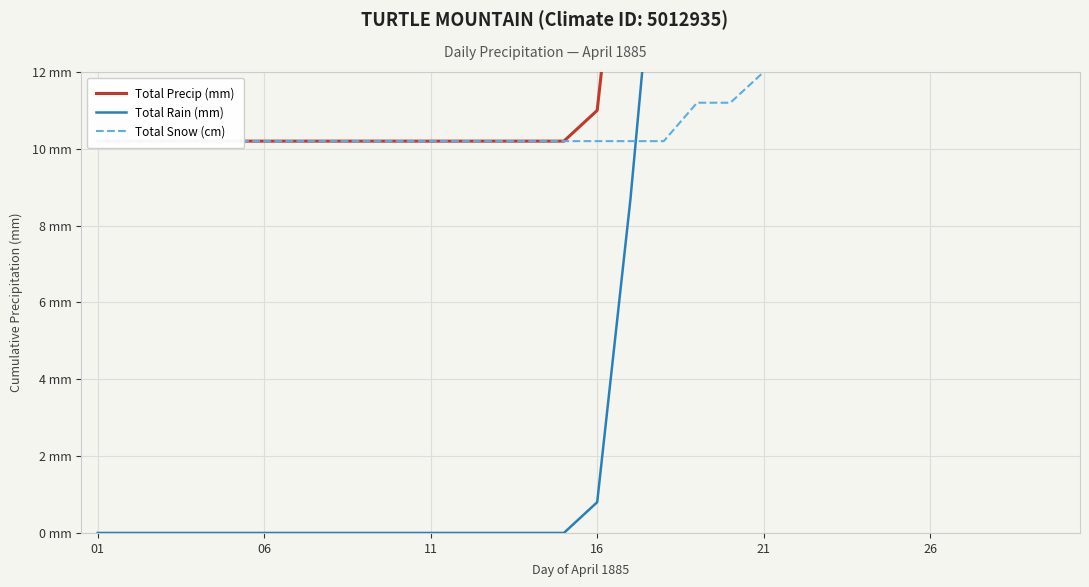

True or false: Total Snow (cm) has a value of 6.3 at 17.

False